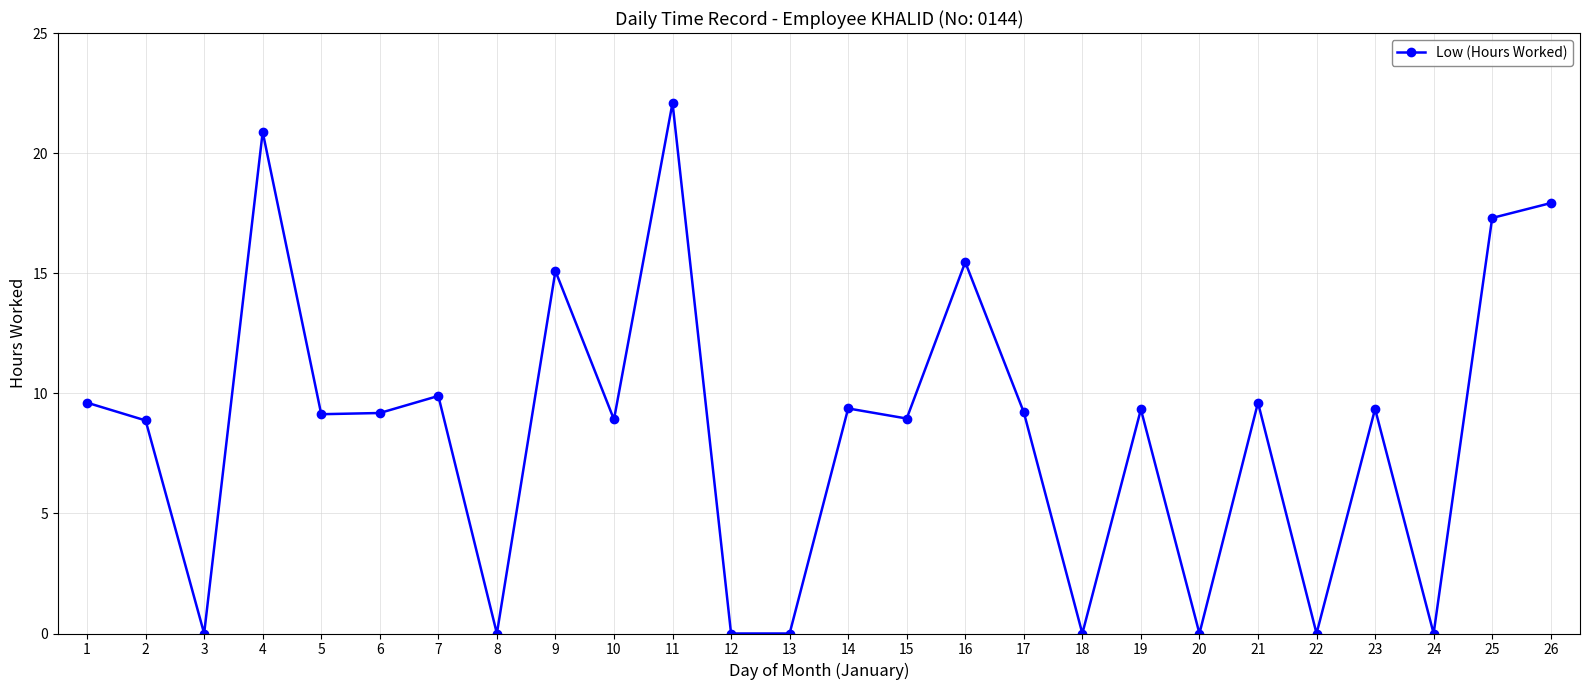

What is the change in value from 7 to 13?

-9.9